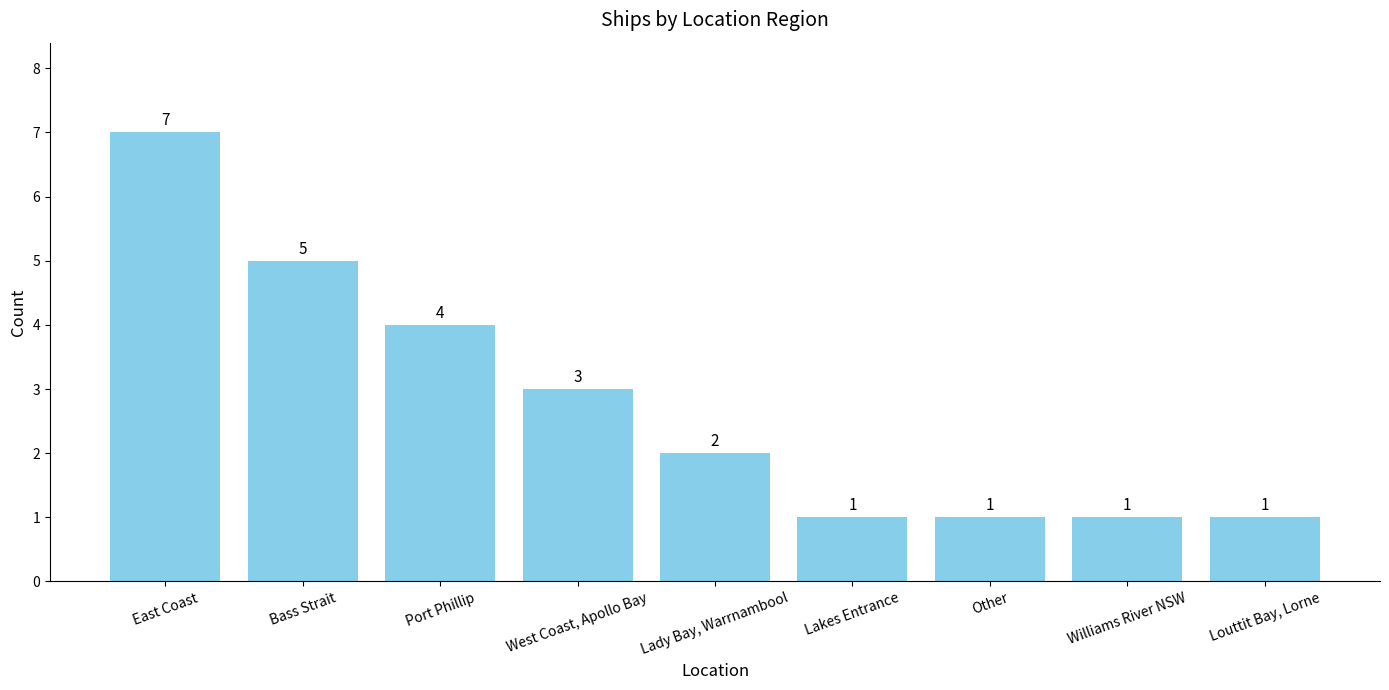

The value at Other is 1. True or false?

True